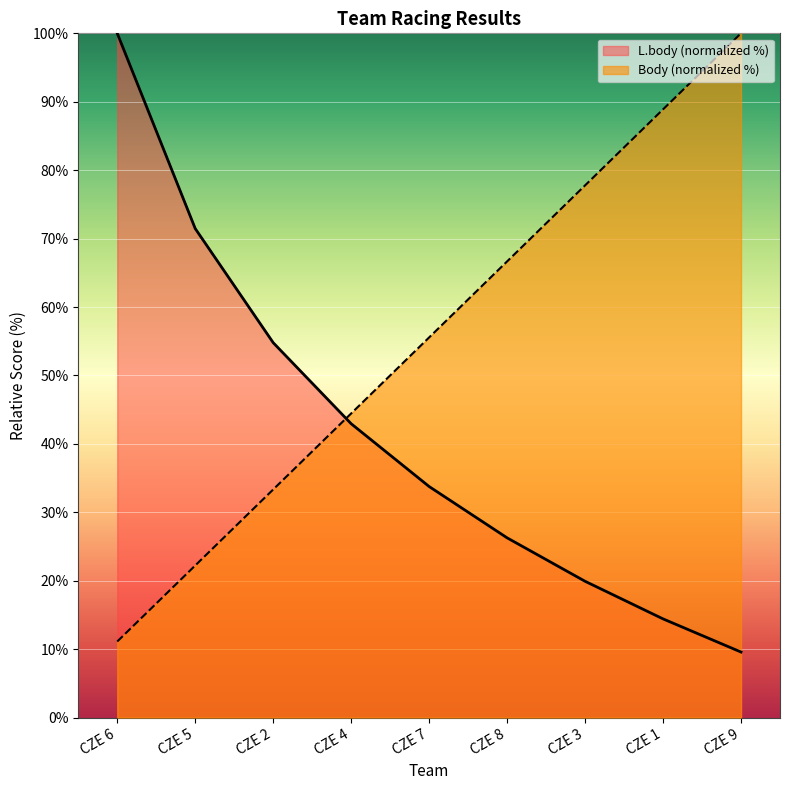

Which series has the largest total across all categories?

Body (normalized %)